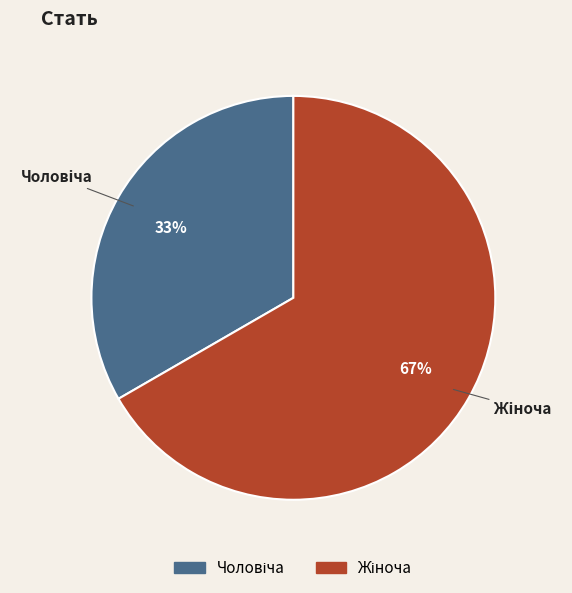

To the nearest percent, what is the average slice percentage?

50%